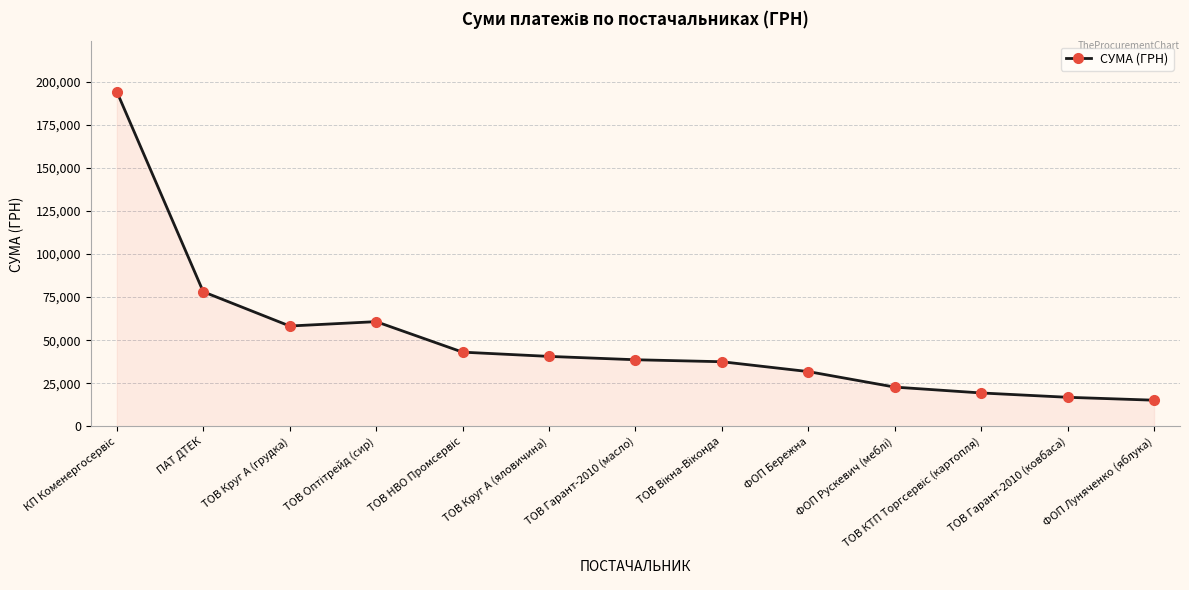

What value does the data have at ТОВ Круг А (яловичина)?

40576.1